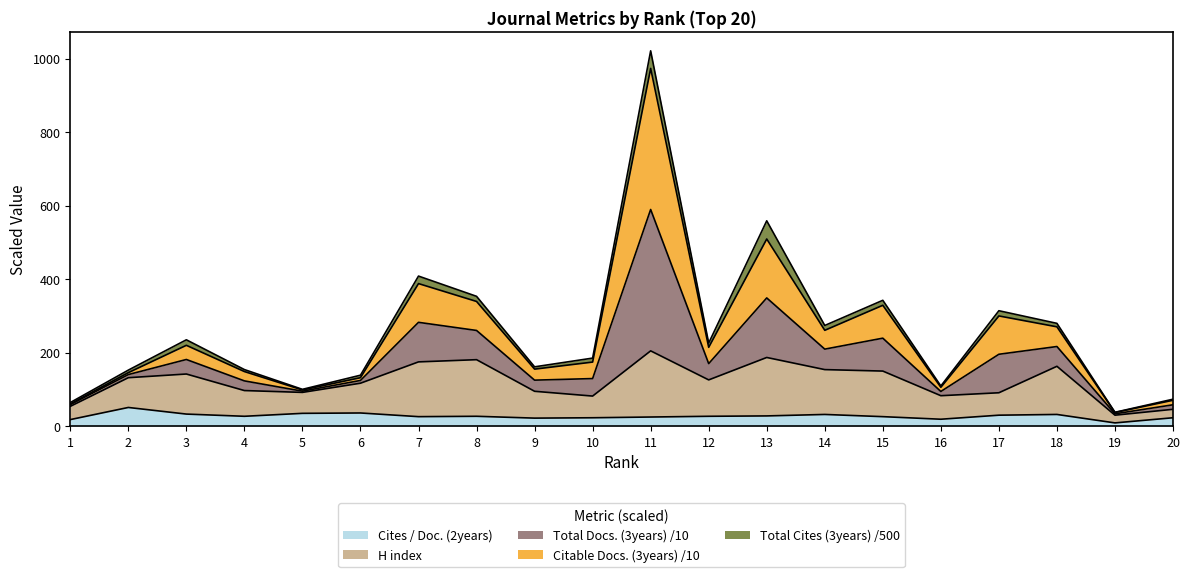

True or false: H index and Cites / Doc. (2years) cross at least once.

False